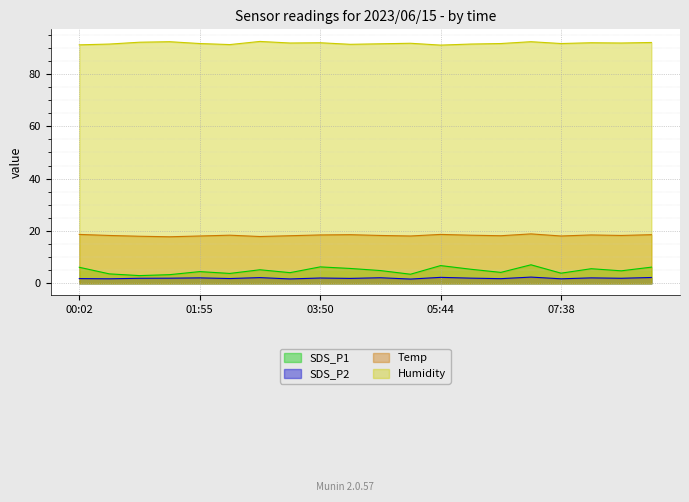

At which label does Temp first exceed 18?

00:02